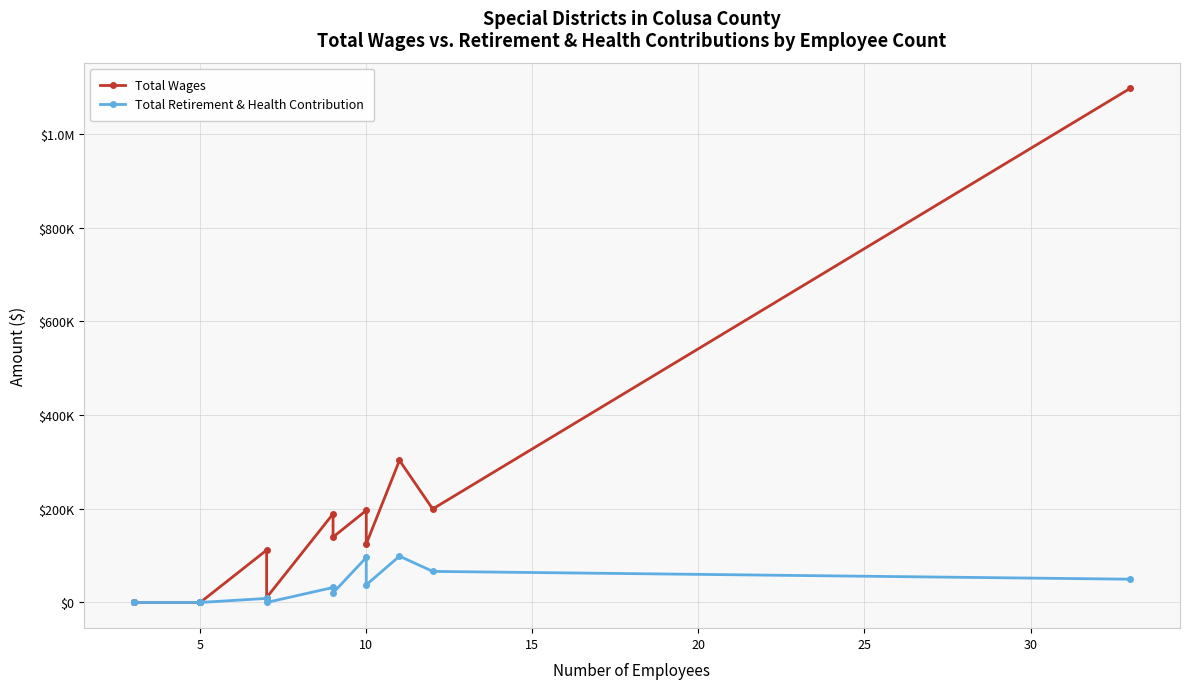

The Total Retirement & Health Contribution series shows -62497.1 at 5. True or false?

False